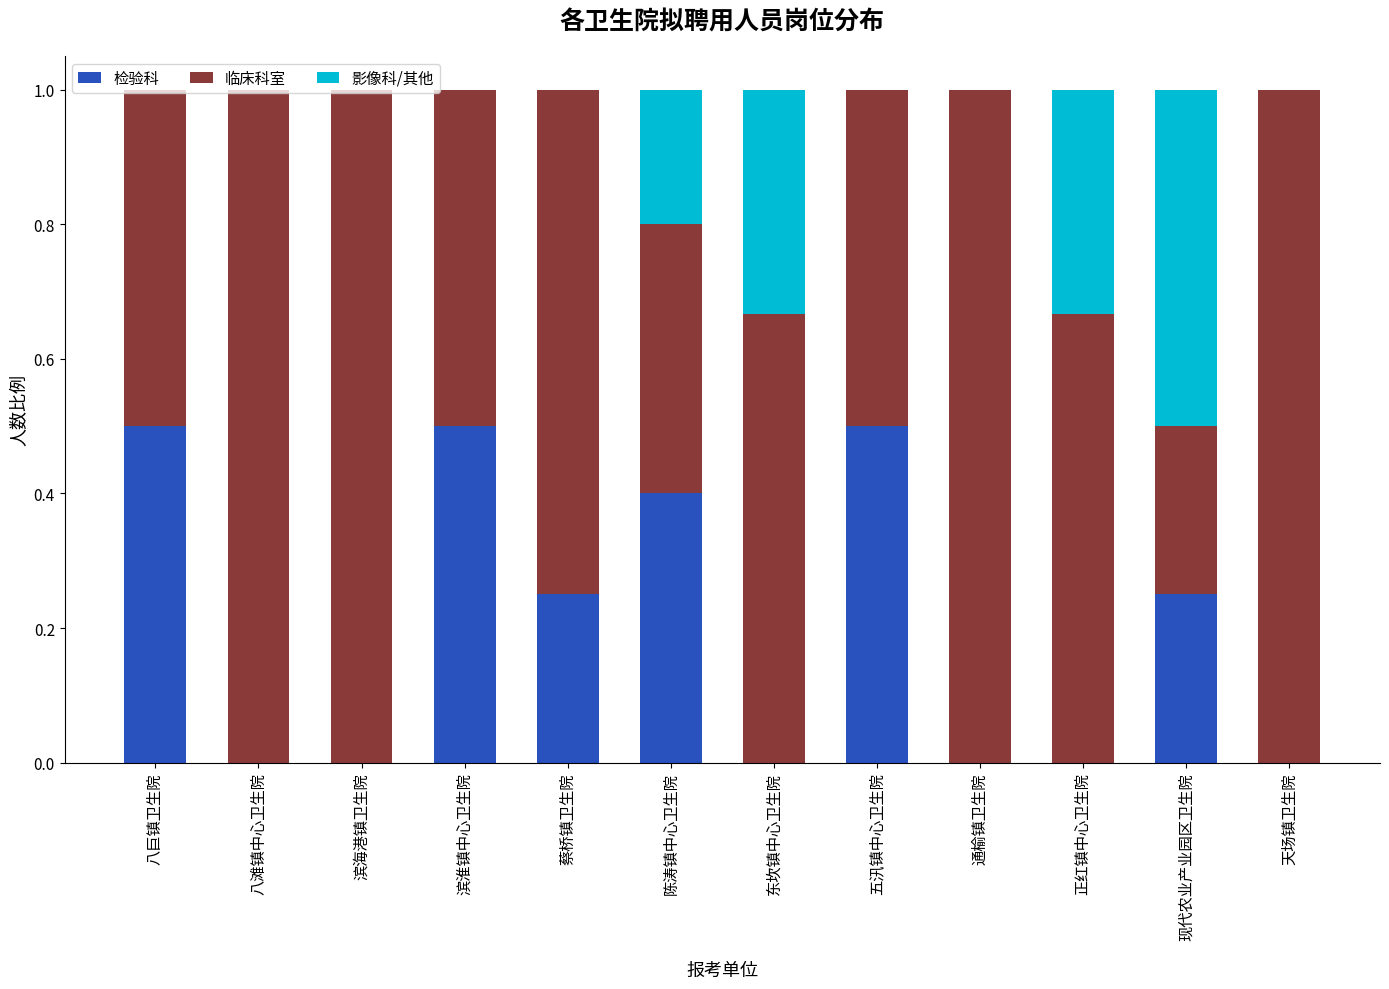

The 检验科 series shows 0.2 at 蔡桥镇卫生院. True or false?

True